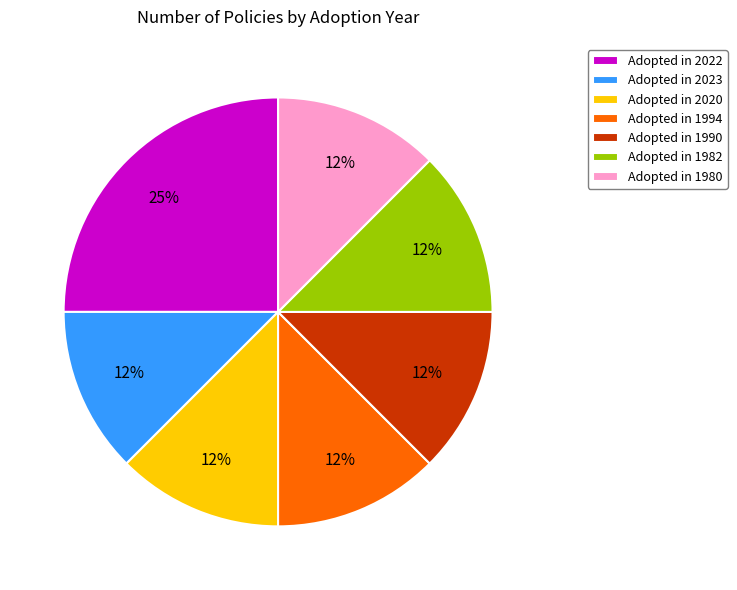

What is the ratio of the value at Adopted in 2020 to the value at Adopted in 1994?

1.0